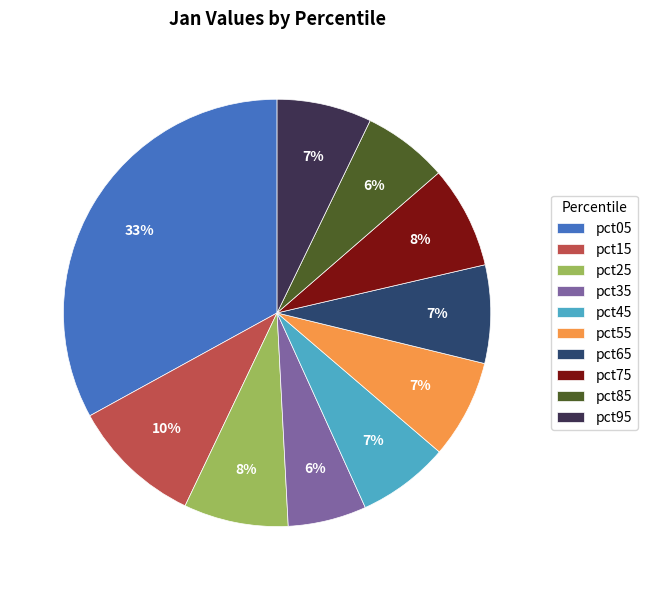

Which slice is the largest?

pct05